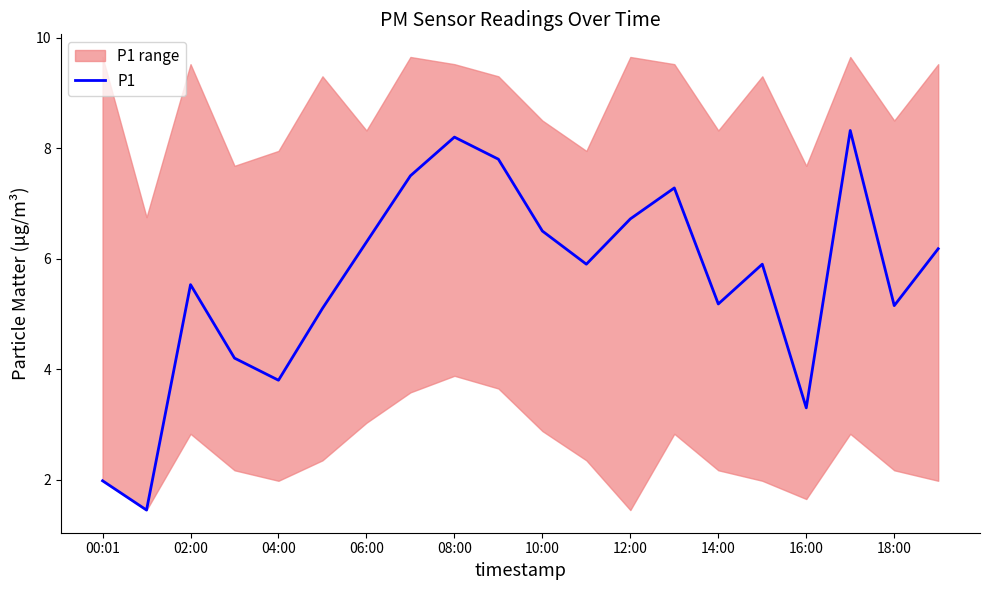

Which category has the highest value across all series?

17